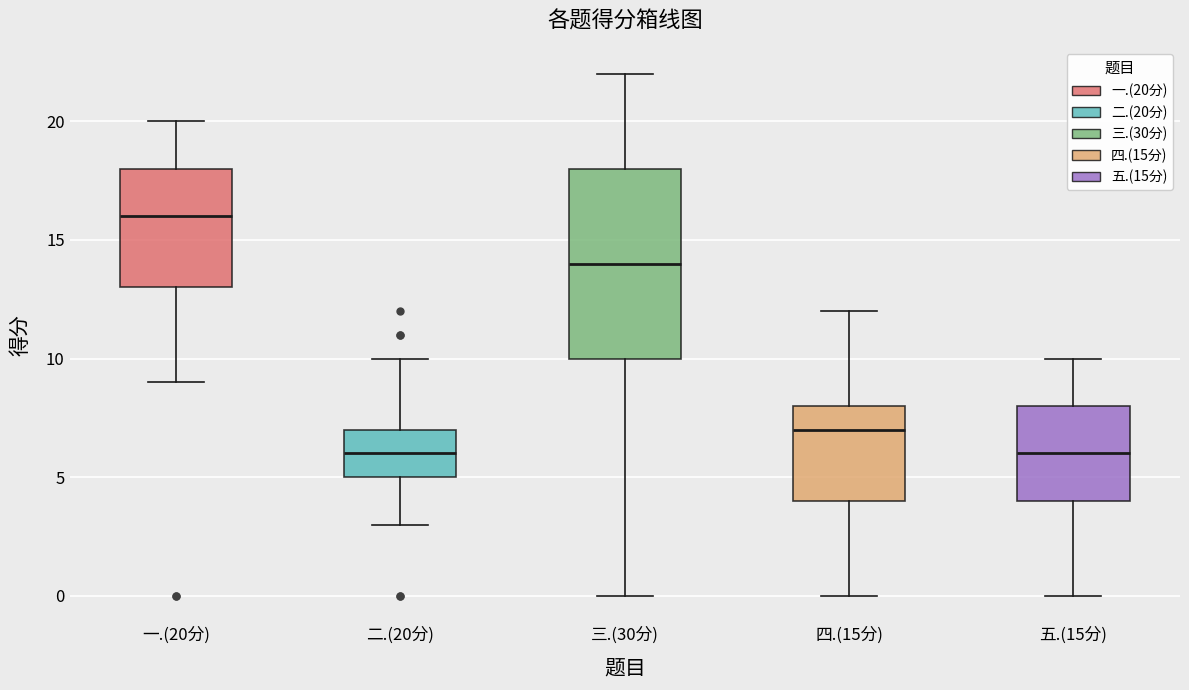

Reading left to right, transcribe this box plot: for each box, give where its median line is, the range the box spans, and where its two whiskers end, as read against the y-axis. The values are not printed on the chart, so give them approximately, as read against the axis.

一.(20分): median 16, box 13 to 18, whiskers 9 to 20
二.(20分): median 6, box 5 to 7, whiskers 3 to 10
三.(30分): median 14, box 10 to 18, whiskers 0 to 22
四.(15分): median 7, box 4 to 8, whiskers 0 to 12
五.(15分): median 6, box 4 to 8, whiskers 0 to 10